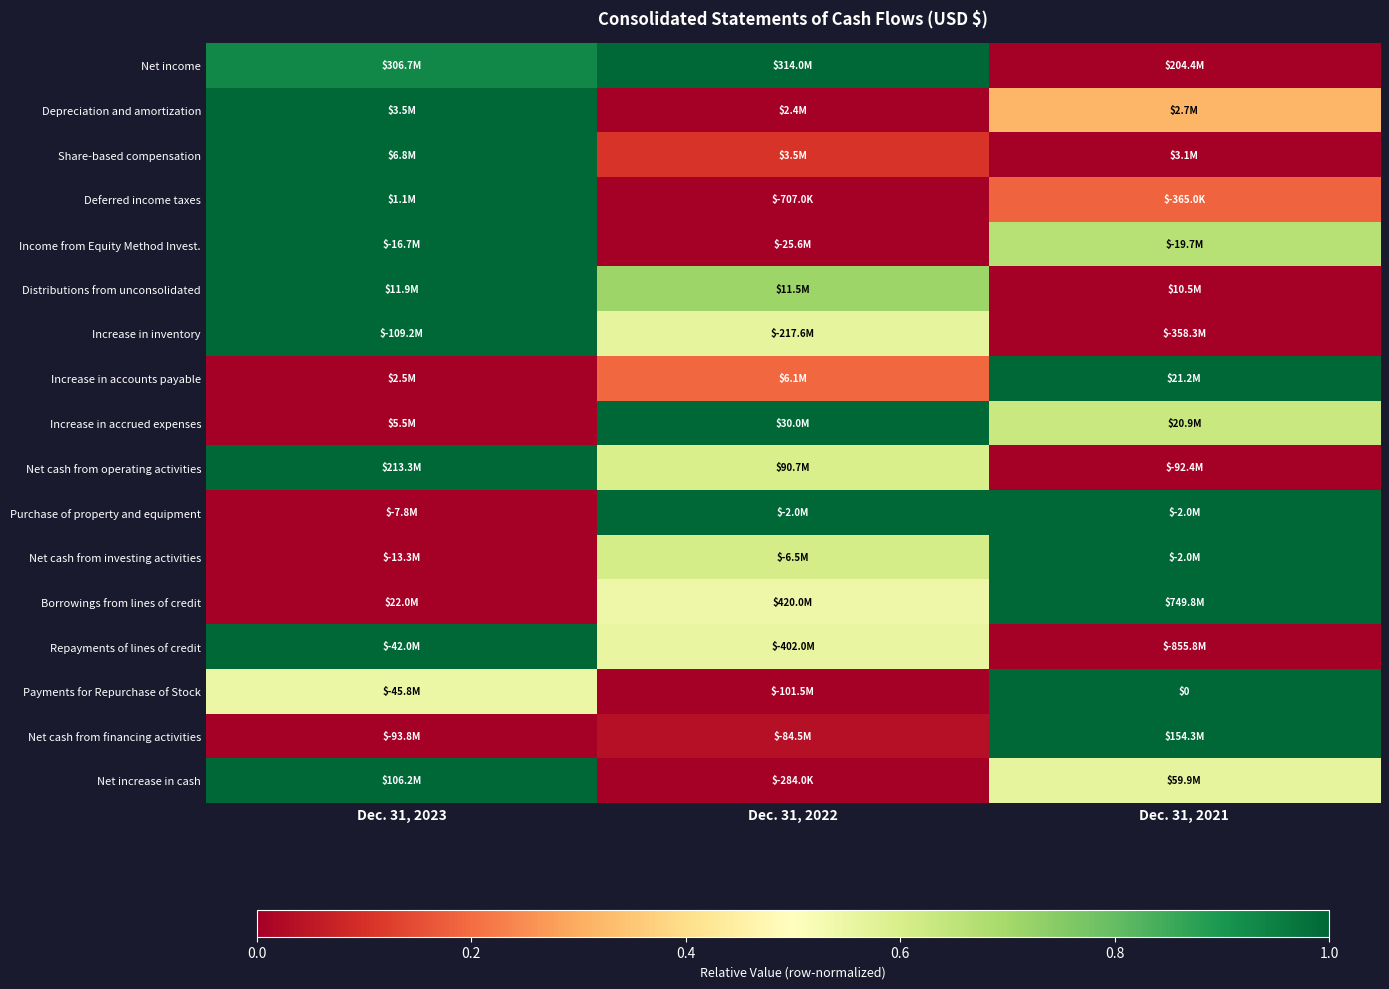

Count the number of data series in this chart.

17